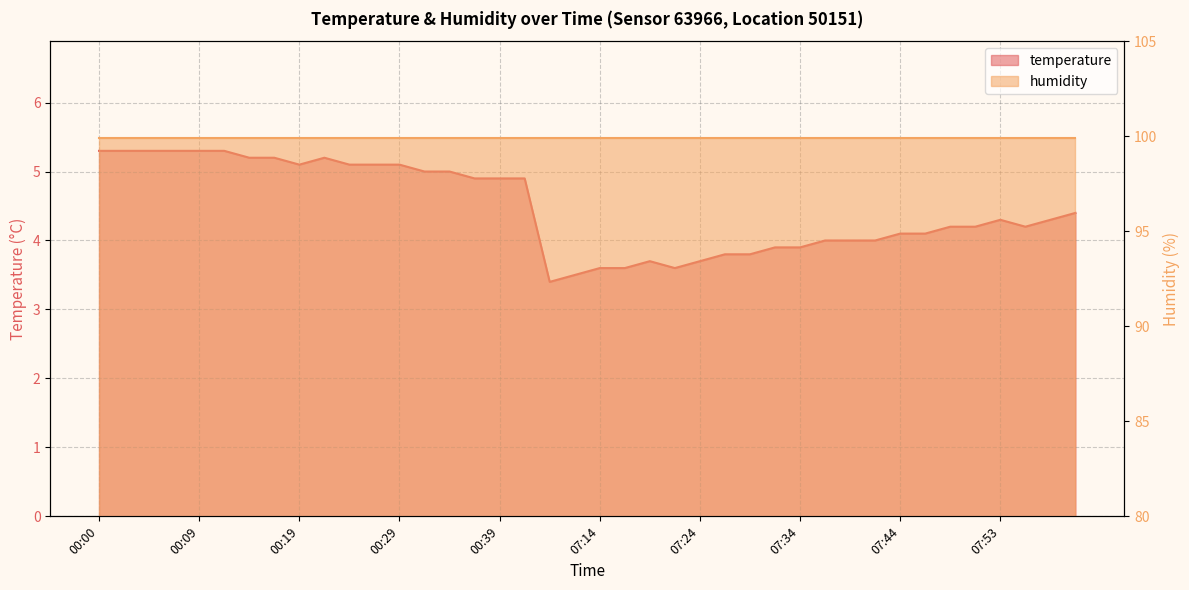

What position from the right is 07:09?

22